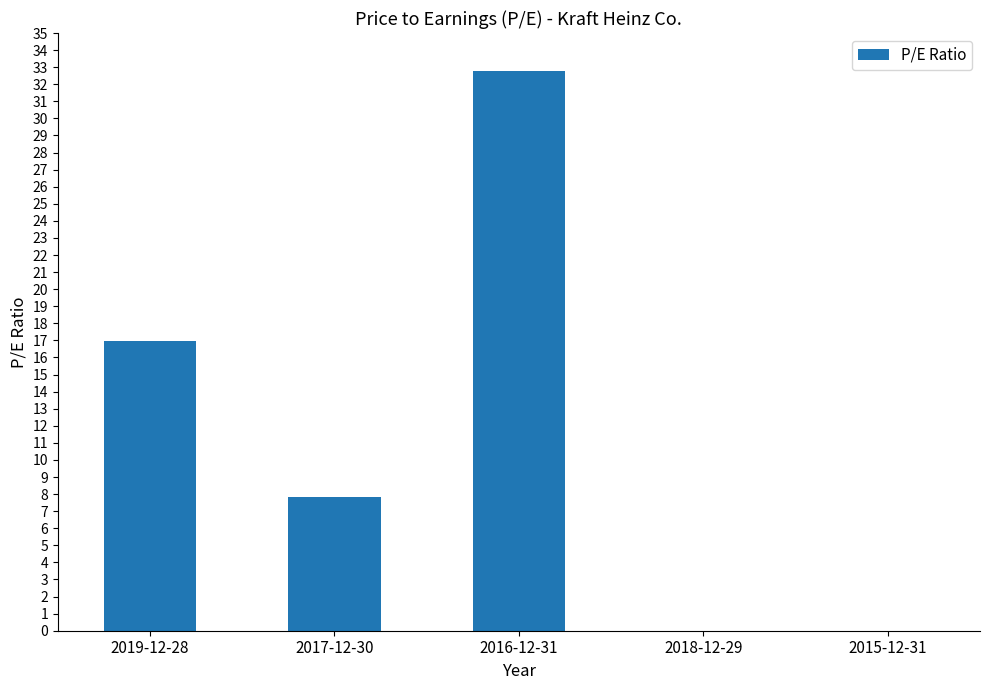

The chart shows a value of 18.9 at 2015-12-31. True or false?

False